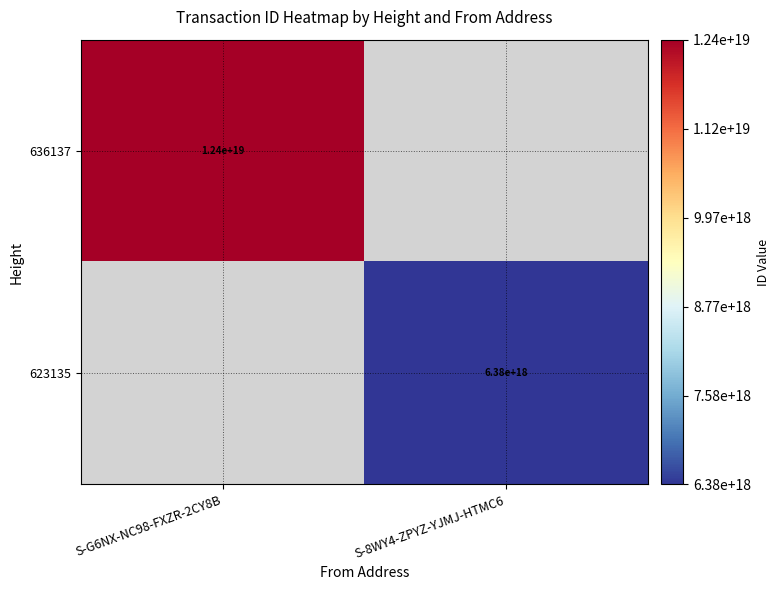

The value of 636137 at S-G6NX-NC98-FXZR-2CY8B is 12400000000000000000. True or false?

True